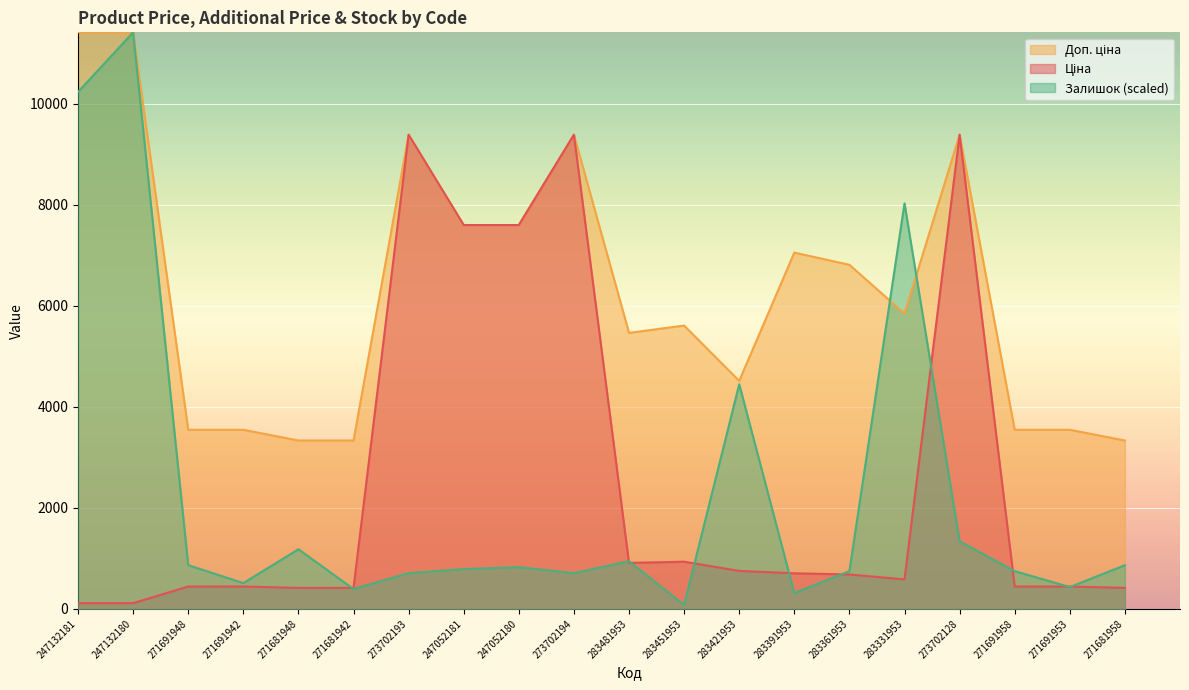

How many interior local valleys does the Ціна series have?

2